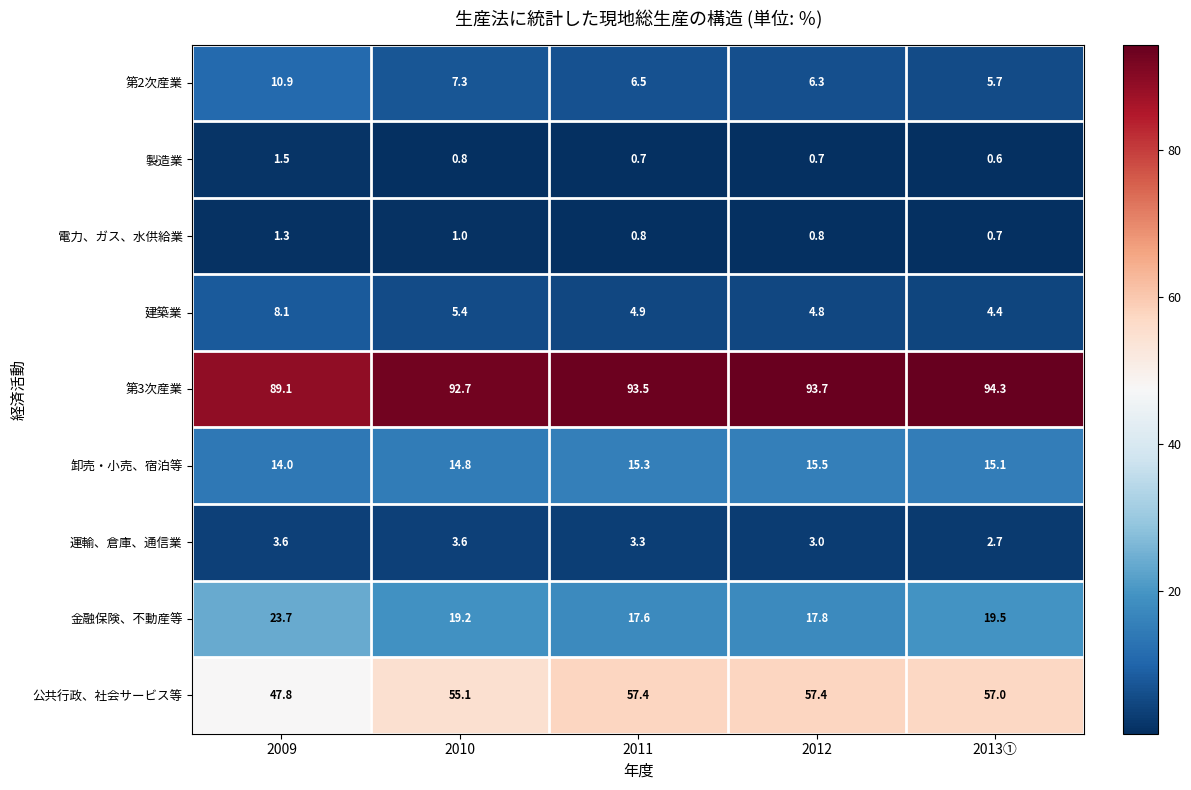

What is the average value of the 運輸、倉庫、通信業 series?

3.2